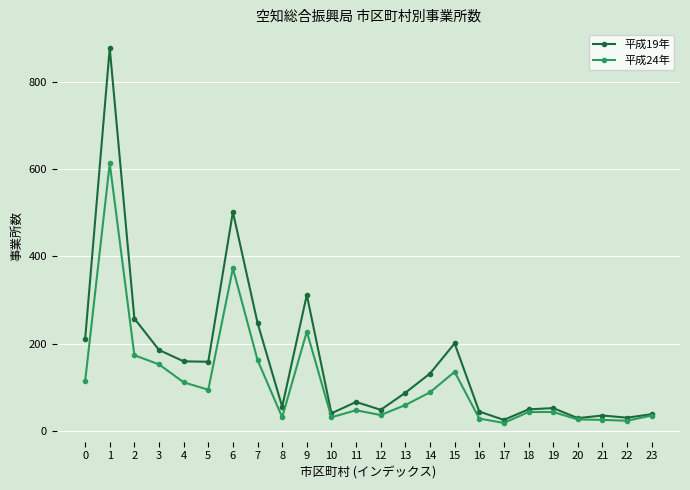

The value of 平成24年 at 5 is 95. True or false?

True